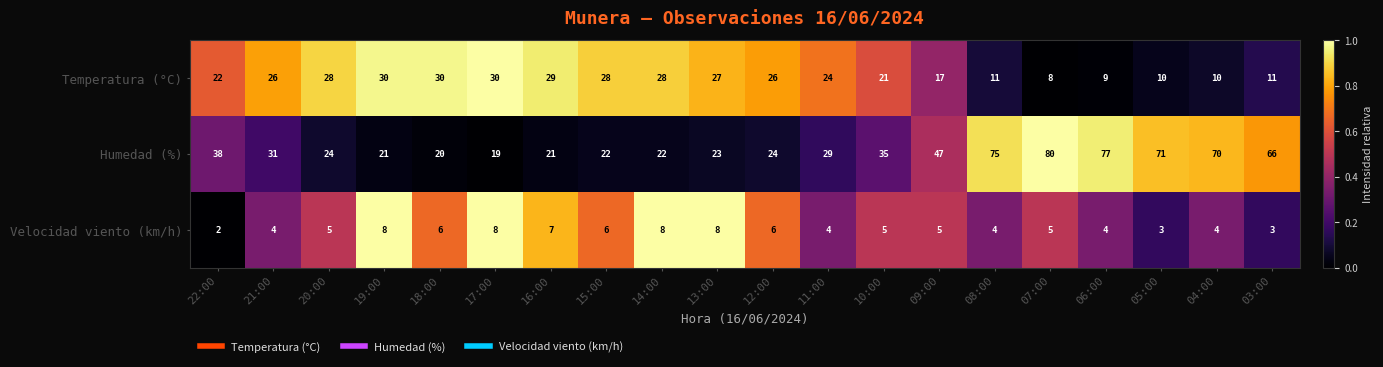

Which series has the largest total across all categories?

Humedad (%)